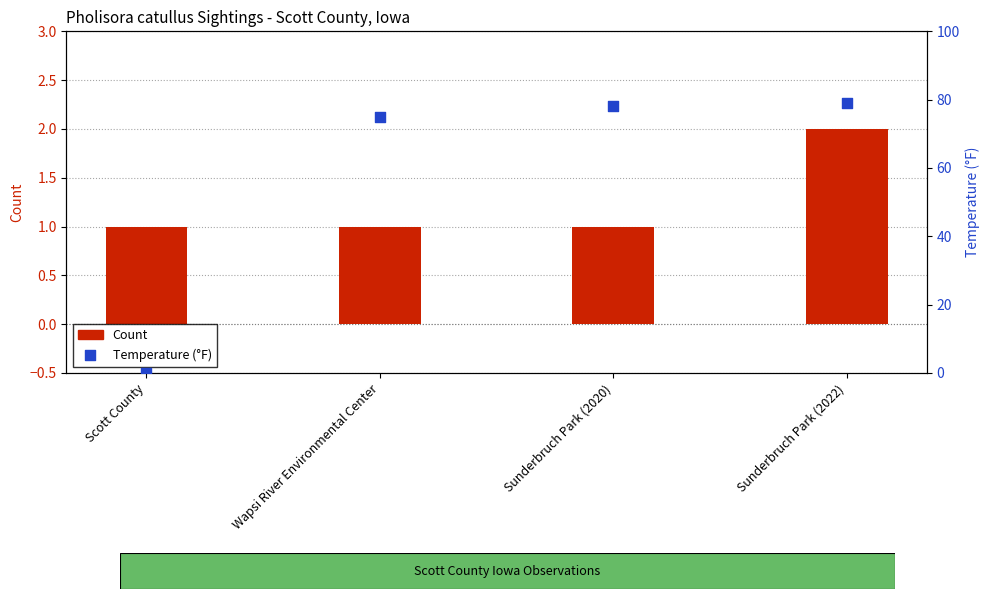

Which series contains the lowest Y value?

Temperature